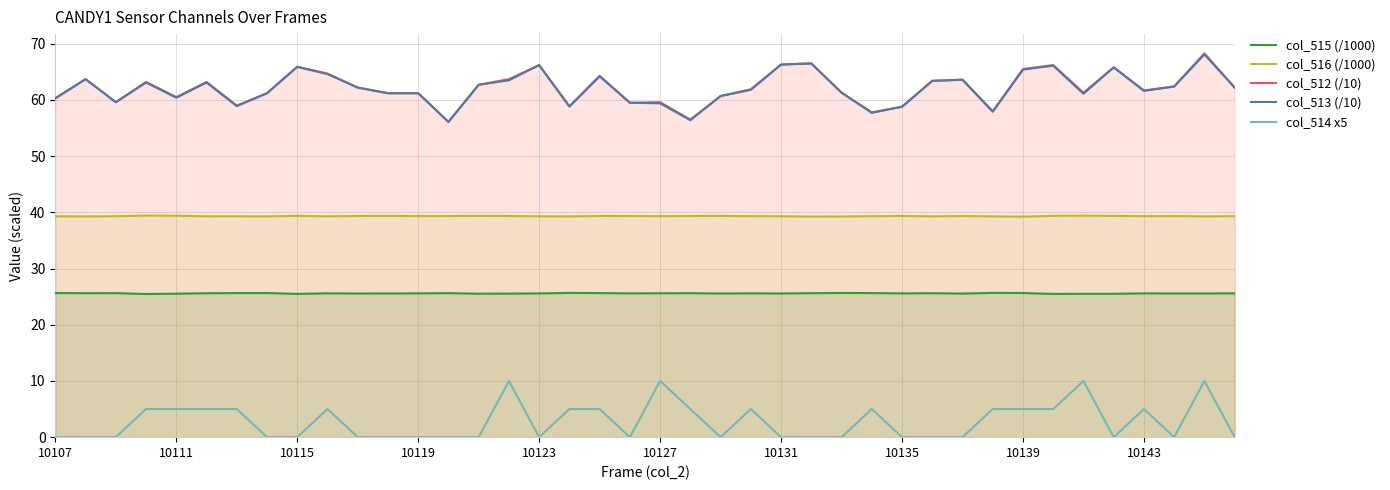

Reading right to left, extract all data points from this chart.

col_515 (/1000): 25.6	25.6	25.6	25.6	25.5	25.5	25.5	25.6	25.7	25.5	25.6	25.6	25.6	25.7	25.6	25.6	25.6	25.6	25.6	25.6	25.6	25.6	25.7	25.6	25.5	25.5	25.6	25.6	25.6	25.6	25.6	25.5	25.6	25.6	25.6	25.5	25.5	25.6	25.6	25.6
col_516 (/1000): 39.3	39.3	39.3	39.3	39.4	39.4	39.4	39.2	39.3	39.4	39.3	39.4	39.3	39.3	39.3	39.3	39.3	39.4	39.4	39.3	39.4	39.4	39.3	39.3	39.4	39.4	39.3	39.3	39.4	39.4	39.3	39.4	39.3	39.3	39.3	39.4	39.4	39.3	39.3	39.3
col_512 (/10): 62.2	68.3	62.4	61.7	65.8	61.3	66.2	65.5	58.0	63.6	63.4	58.8	57.8	61.3	66.5	66.3	61.9	60.7	56.5	59.6	59.5	64.3	58.9	66.2	63.7	62.7	56.1	61.2	61.2	62.2	64.7	65.9	61.2	59.0	63.2	60.5	63.2	59.6	63.7	60.3
col_513 (/10): 62.2	68.1	62.4	61.6	65.8	61.1	66.1	65.4	57.9	63.6	63.4	58.8	57.7	61.3	66.5	66.3	61.8	60.7	56.4	59.4	59.5	64.2	58.8	66.2	63.5	62.7	56.1	61.2	61.2	62.2	64.6	65.9	61.2	58.9	63.1	60.4	63.1	59.6	63.7	60.3
col_514 x5: 0.0	10.0	0.0	5.0	0.0	10.0	5.0	5.0	5.0	0.0	0.0	0.0	5.0	0.0	0.0	0.0	5.0	0.0	5.0	10.0	0.0	5.0	5.0	0.0	10.0	0.0	0.0	0.0	0.0	0.0	5.0	0.0	0.0	5.0	5.0	5.0	5.0	0.0	0.0	0.0